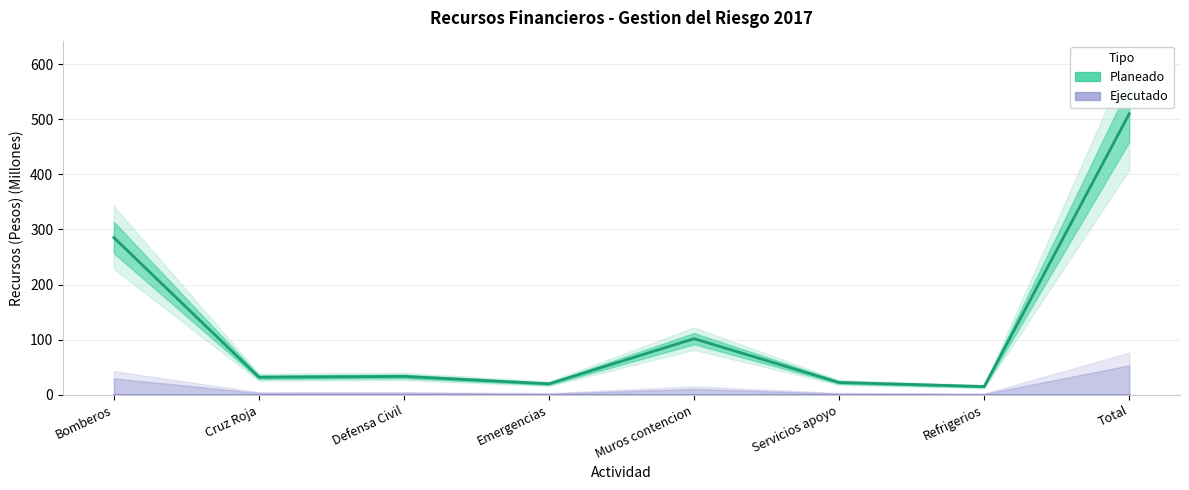

At how many categories does at least one series exceed 409?

1